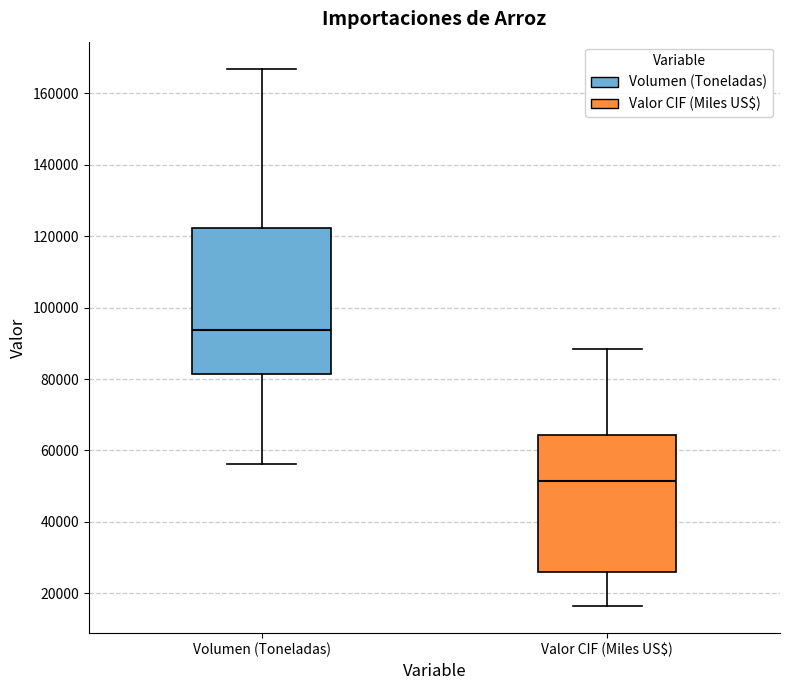

Which box has the highest median line?

Volumen (Toneladas)